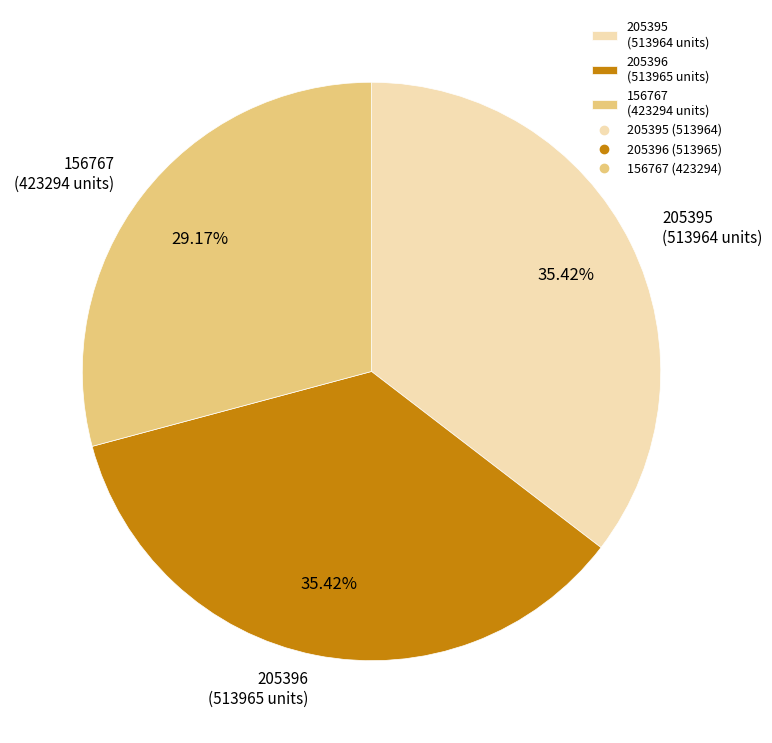

What is the ratio of the value at 205395 to the value at 205396?

1.0